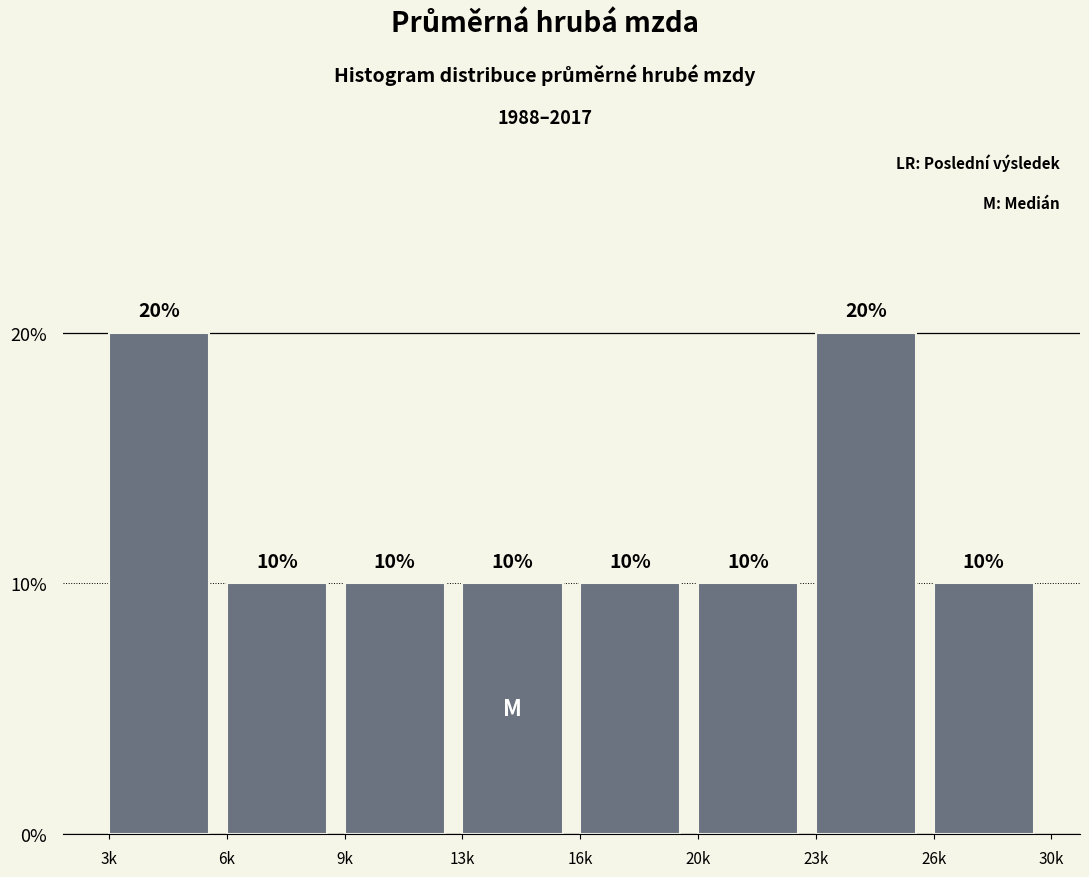

Reading left to right, extract all data points from this chart.

20	10	10	10	10	10	20	10